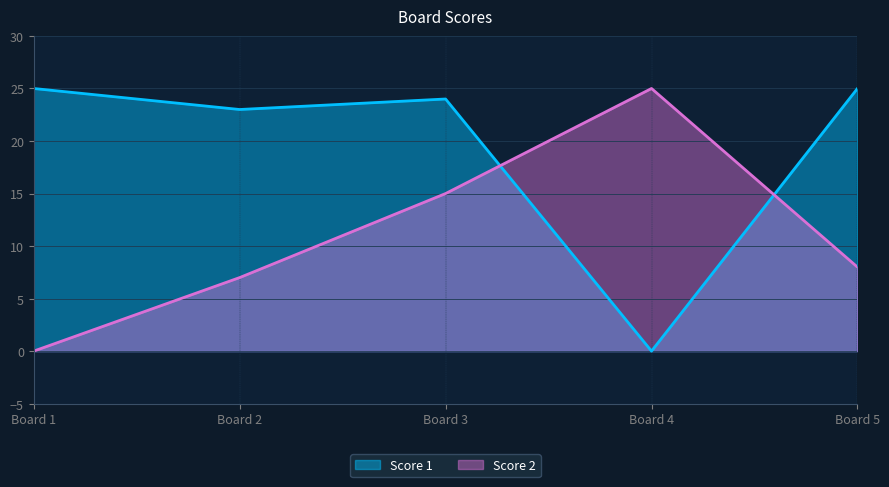

The Score 1 series shows 25 at Board 5. True or false?

True